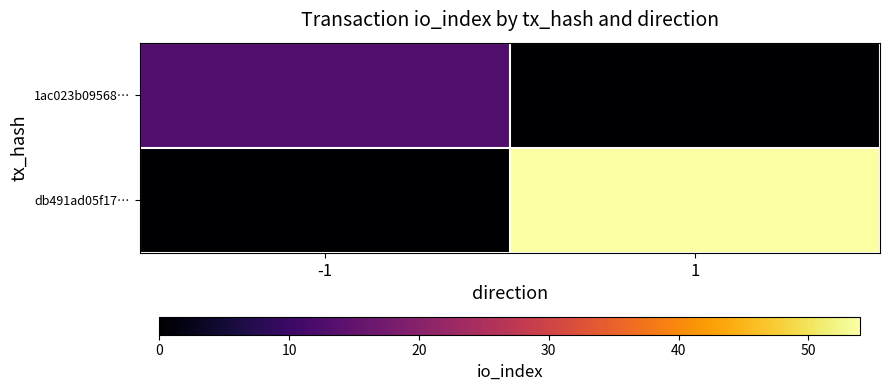

At how many categories does at least one series exceed 41?

1